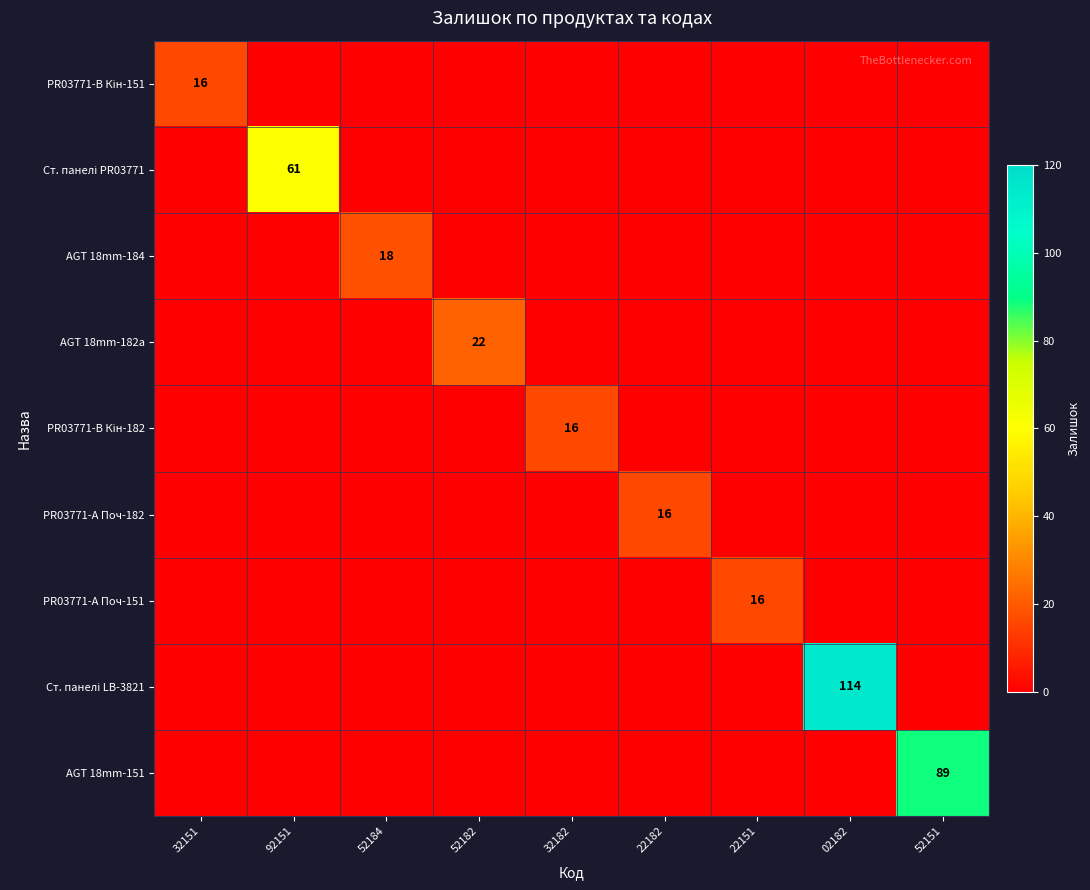

The value of AGT 18mm-184 at 52184 is 7. True or false?

False